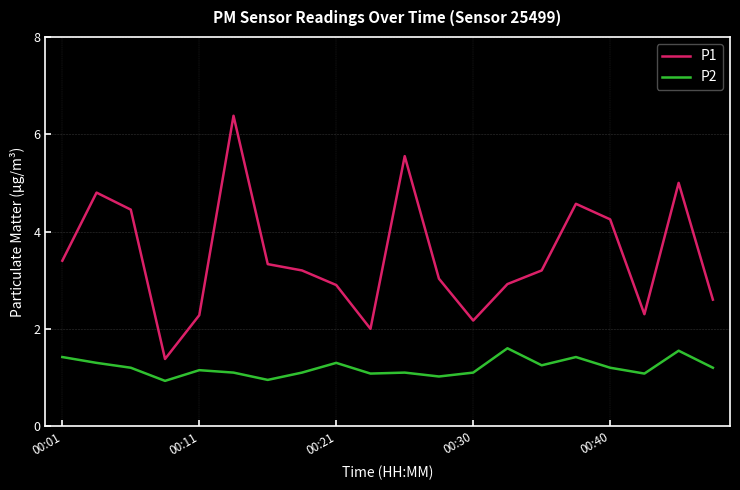

What is the minimum value shown in the chart?

0.9